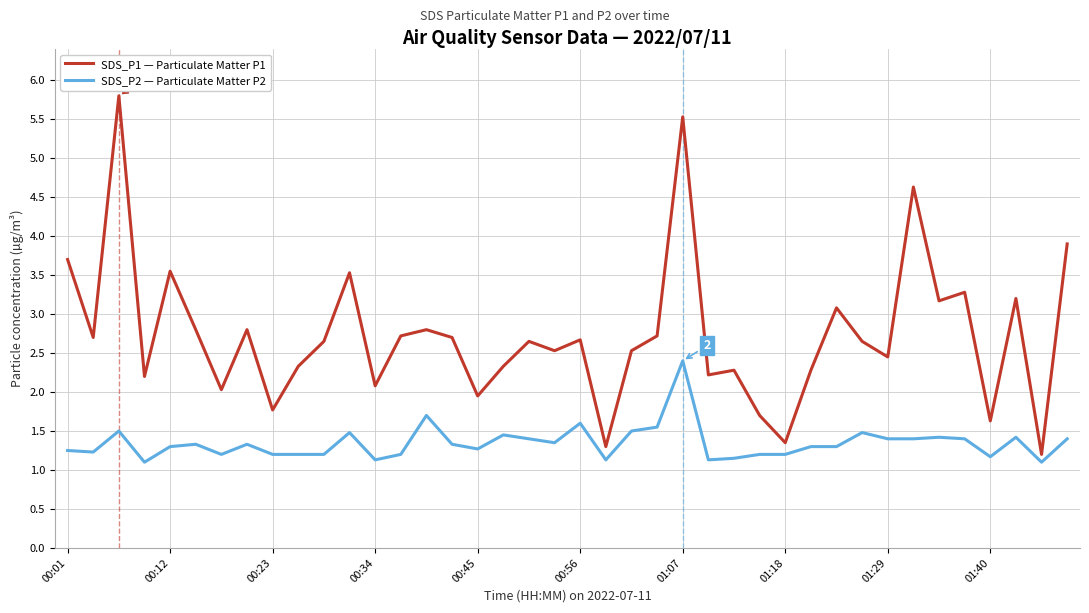

True or false: SDS_P2 — Particulate Matter P2 and SDS_P1 — Particulate Matter P1 cross at least once.

False